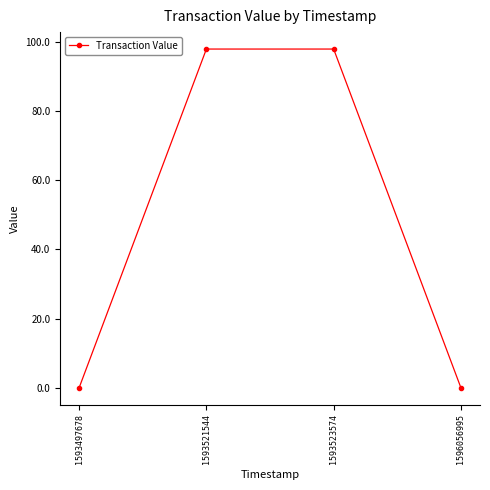

The chart shows a value of 97.8 at 1593521544. True or false?

True